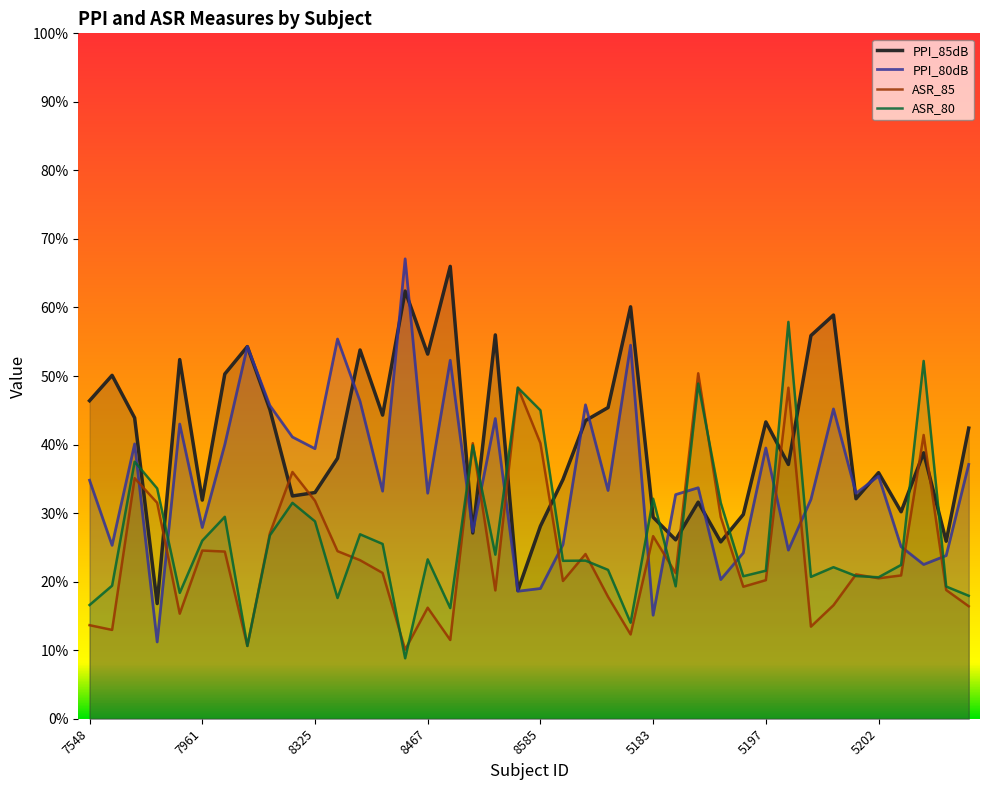

In ASR_85, how many points are lower than both neighbors (excluding endpoints)?

12